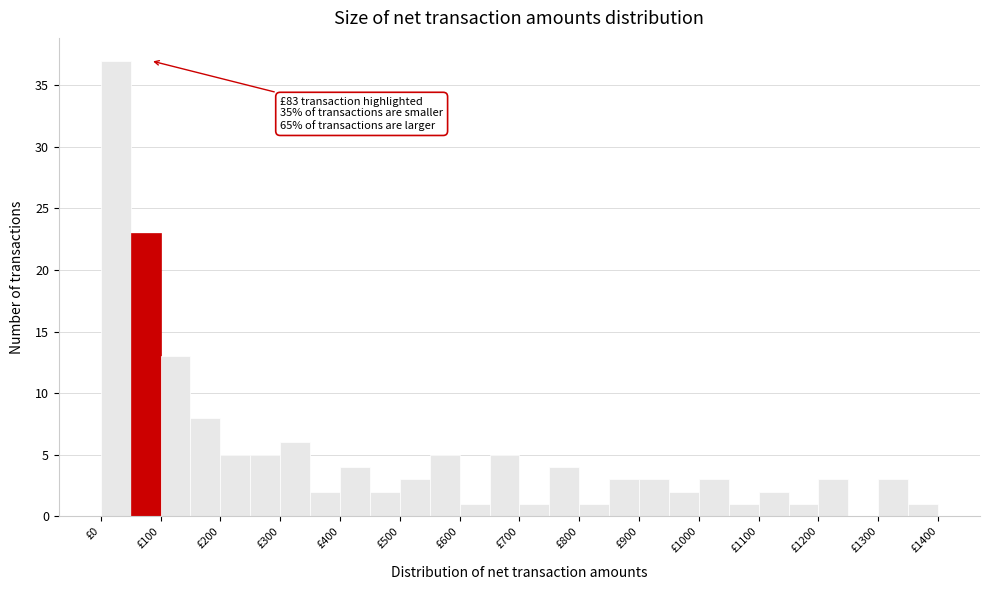

Which range on the x-axis has the tallest bar?

0 to 50